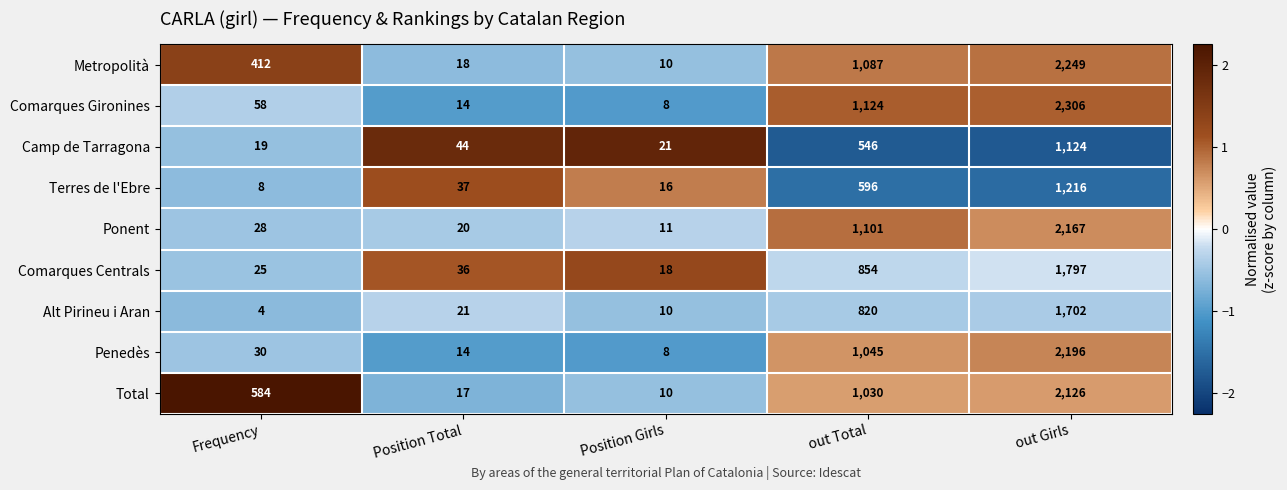

Which category has the highest value across all series?

out Girls